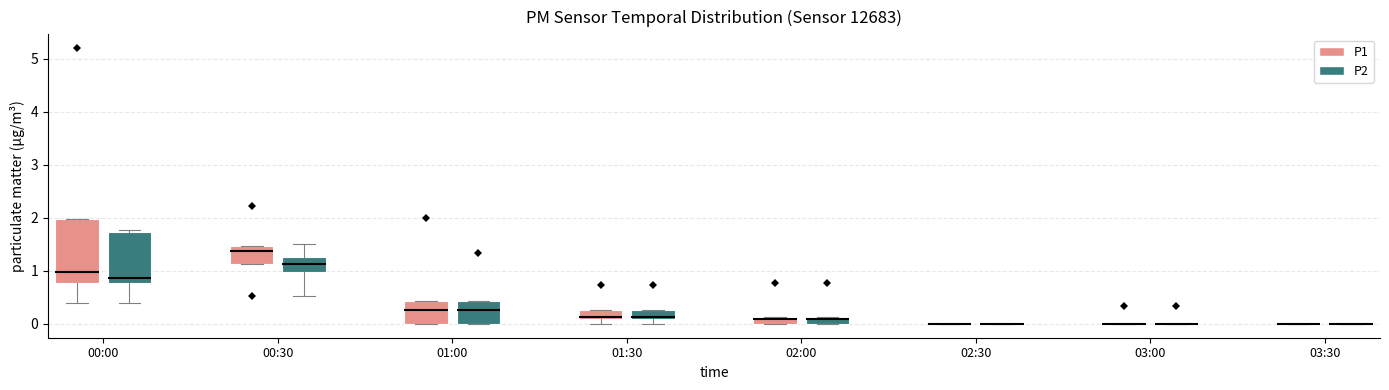

Where is the upper edge of the box for 01:30 (P2) on the y-axis? The values are not printed on the chart, so give them approximately, as read against the axis.

0.3